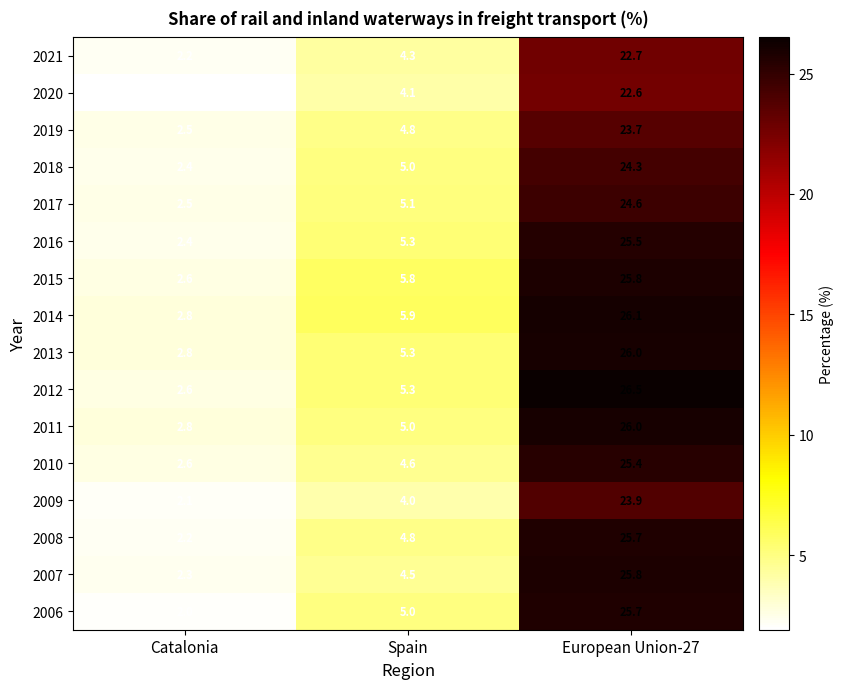

The value of 2015 at Spain is 1.2. True or false?

False